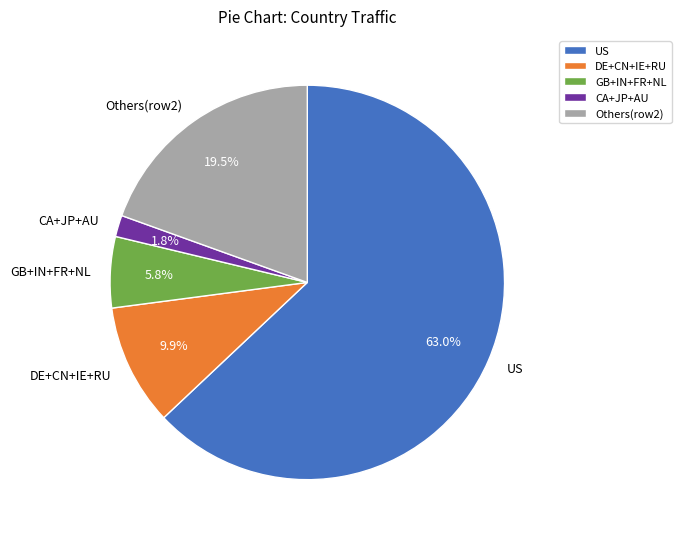

Which has a higher value, DE+CN+IE+RU or GB+IN+FR+NL?

DE+CN+IE+RU